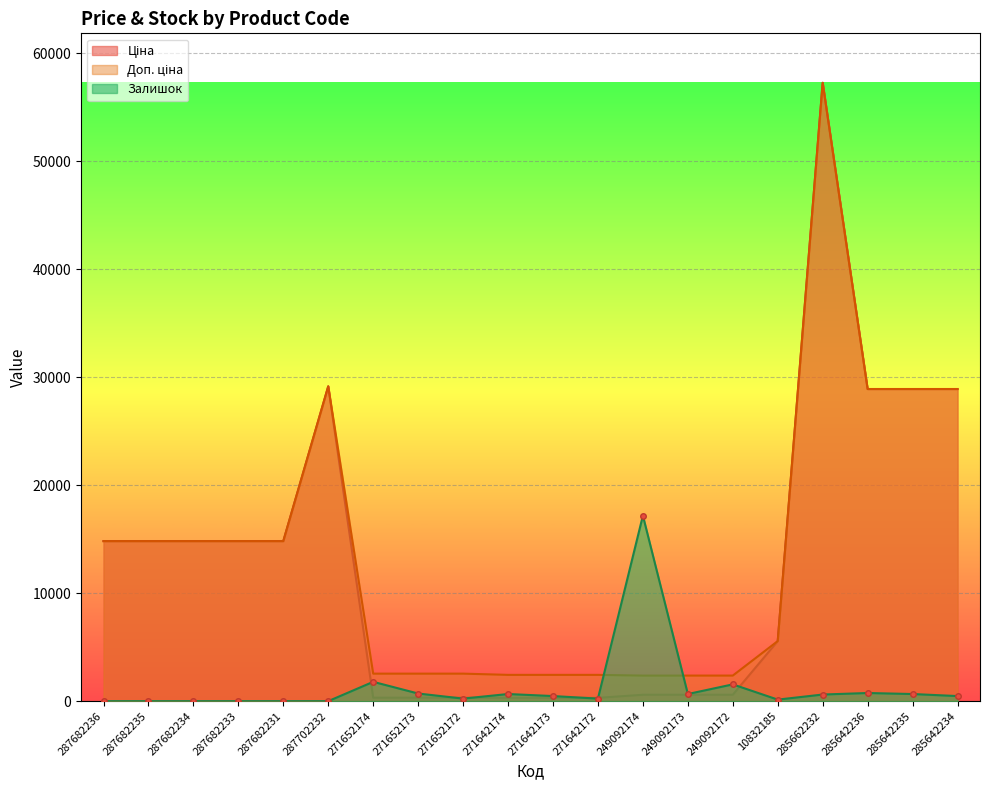

At which label is Ціна closest to 28781?

285642236